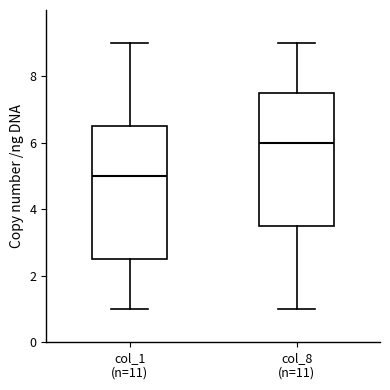

Reading left to right, read every box against the y-axis: the position of its median line, the range the box covers, and the ends of its whiskers. The values are not printed on the chart, so give them approximately, as read against the axis.

col_1 (n=11): median 5.0, box 2.6 to 6.6, whiskers 1.0 to 9.0
col_8 (n=11): median 6.0, box 3.6 to 7.6, whiskers 1.0 to 9.0